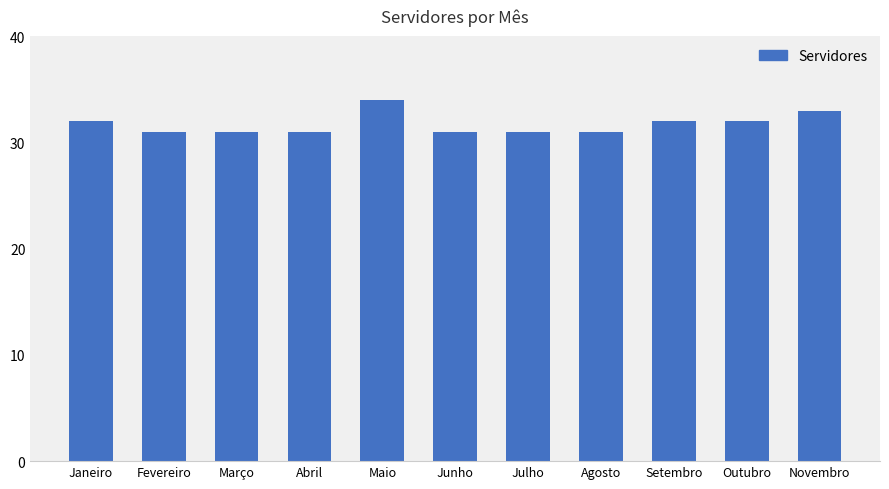

At which category does the chart reach its peak across all series?

Maio